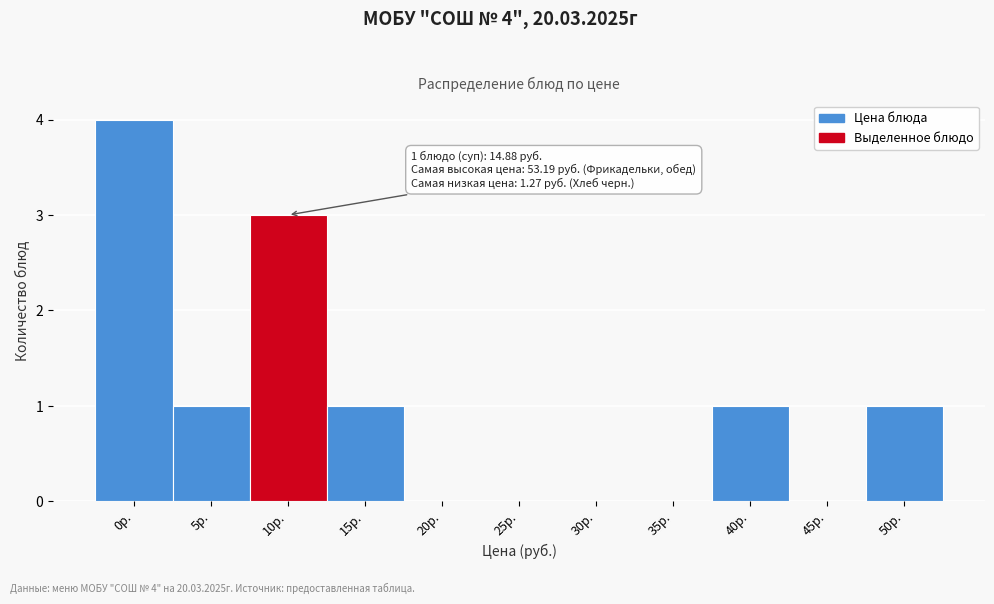

Reading left to right, list all the values displayed in this chart.

0р.=4	5р.=1	10р.=3	15р.=1	20р.=0	25р.=0	30р.=0	35р.=0	40р.=1	45р.=0	50р.=1